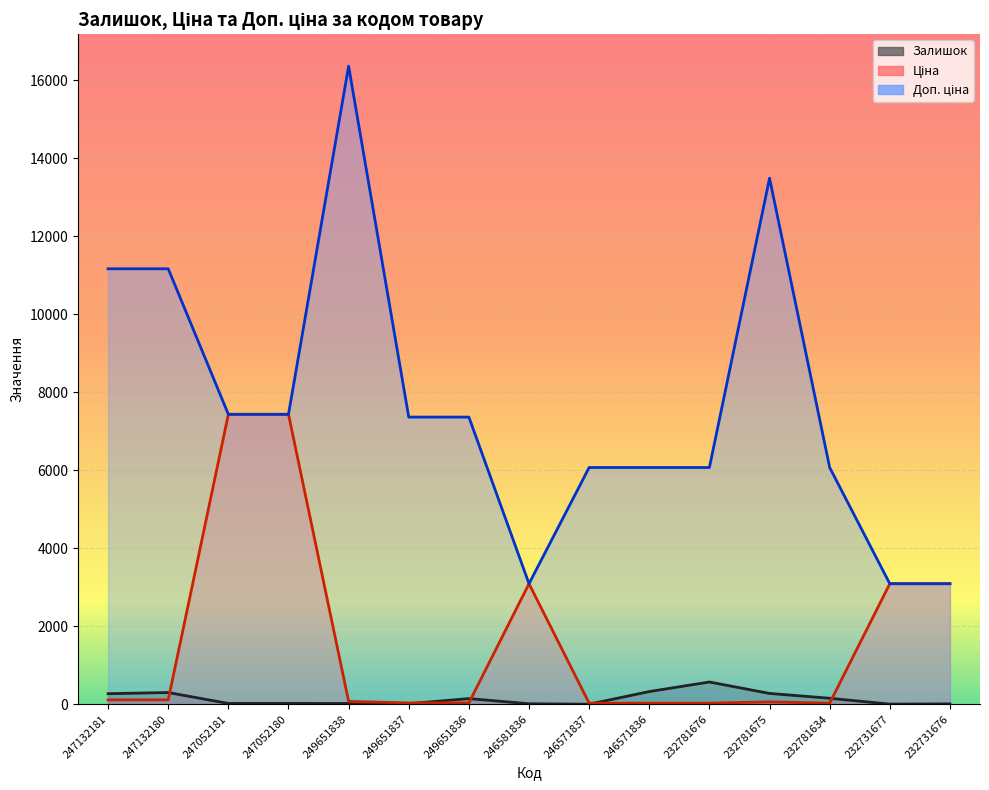

True or false: Залишок has a value of 1.0 at 246571837.

True